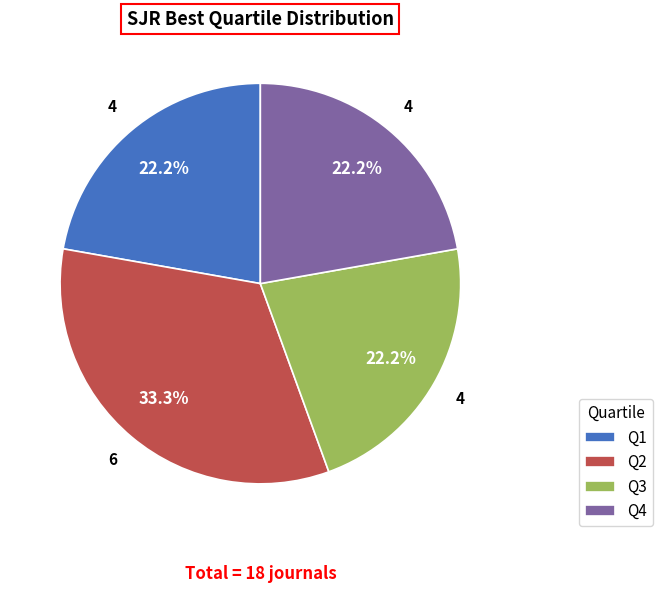

How many slices are in this pie chart?

4